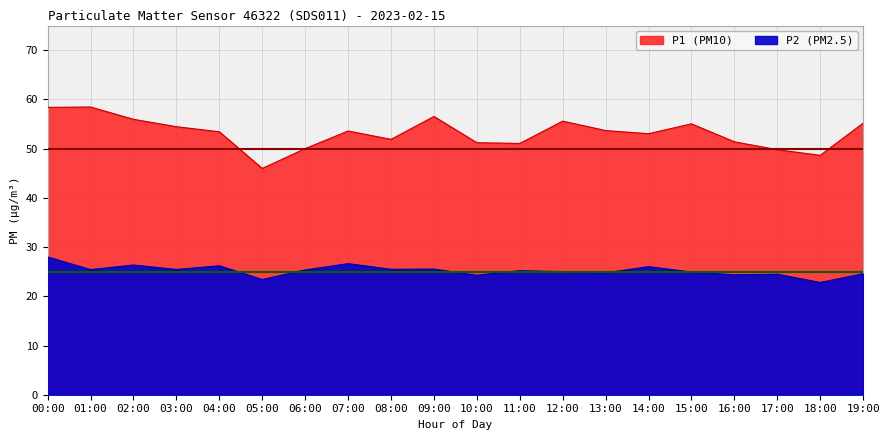

Between 19:00 and 00:00, which is larger?

00:00